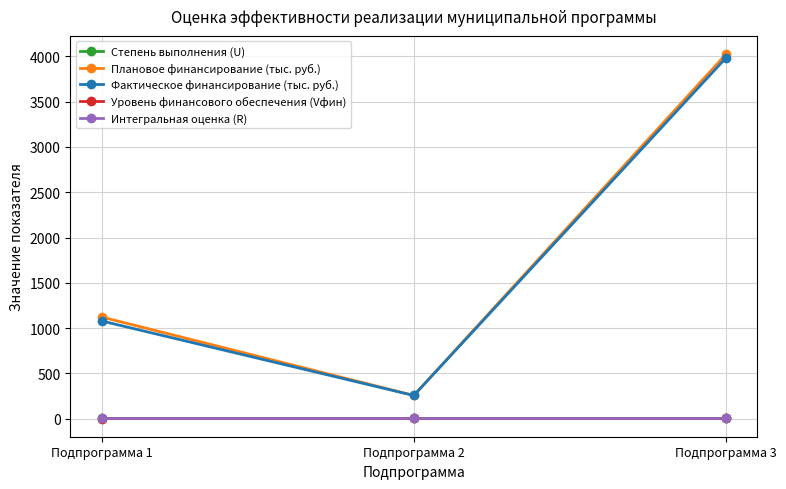

What is the lowest value of the Плановое финансирование (тыс. руб.) series?

255.5